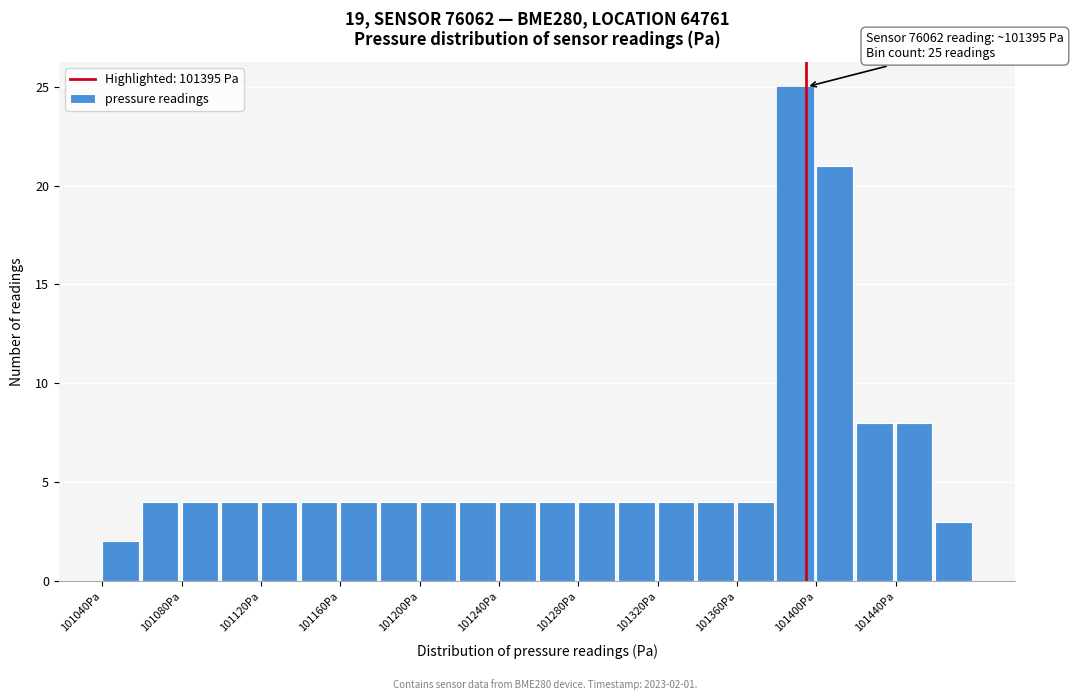

Which range on the x-axis has the tallest bar?

101380 to 101400